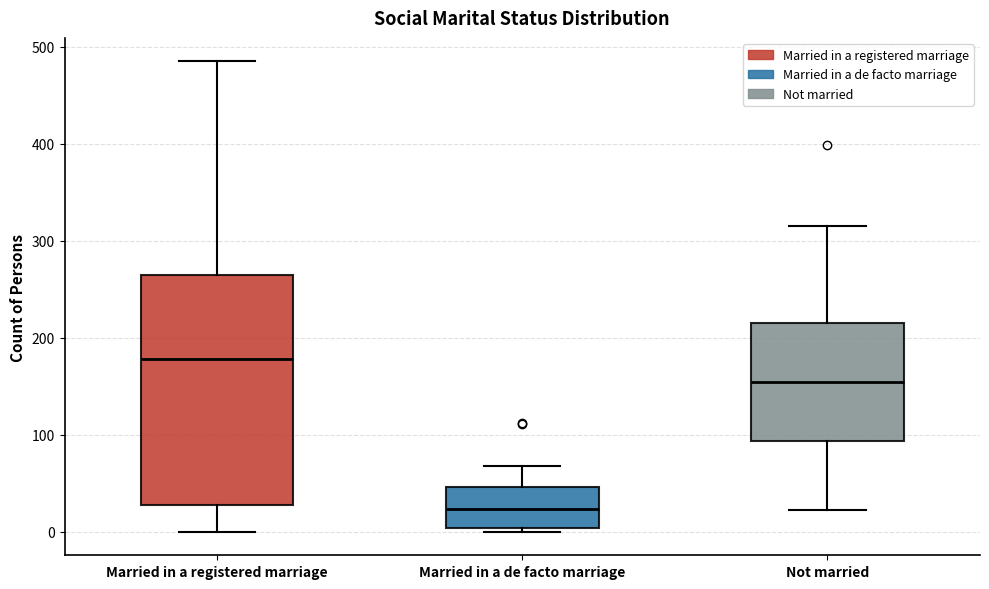

Reading left to right, transcribe this box plot: for each box, give where its median line is, the range the box spans, and where its two whiskers end, as read against the y-axis. The values are not printed on the chart, so give them approximately, as read against the axis.

Married in a registered marriage: median 180, box 30 to 260, whiskers 0 to 490
Married in a de facto marriage: median 20, box 0 to 50, whiskers 0 (just below the box's lower edge) to 70
Not married: median 150, box 90 to 220, whiskers 20 to 320